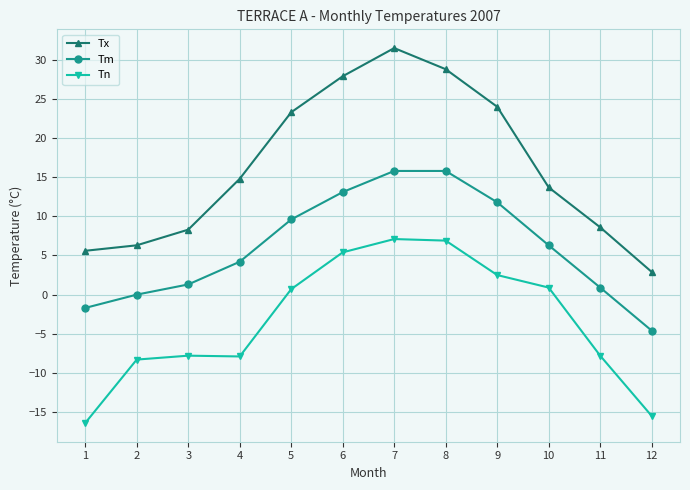

True or false: Tm has a value of 4.0 at 8.

False